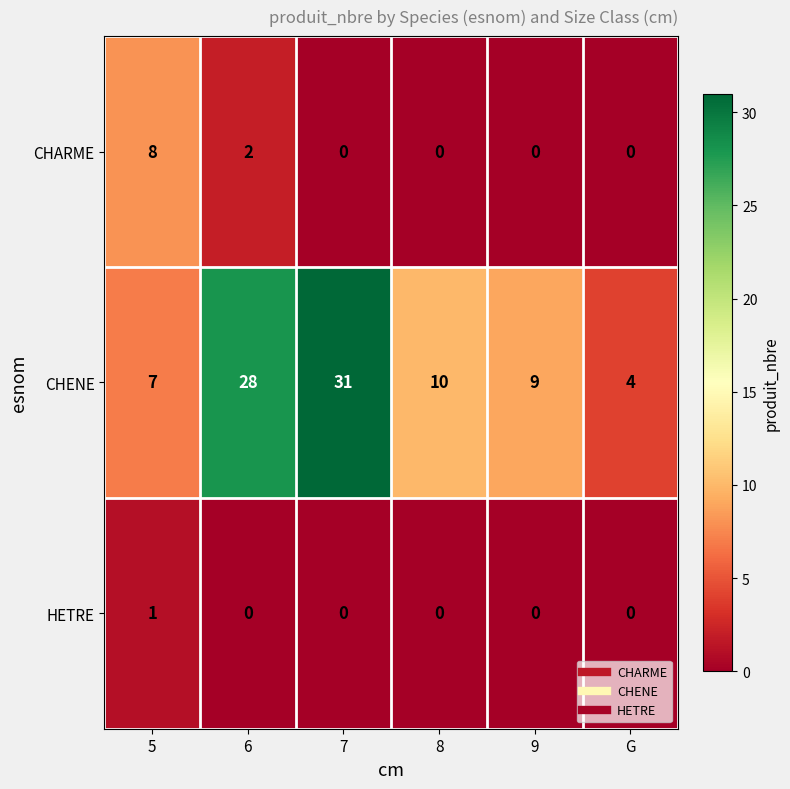

Reading right to left, what are all the values shown in this chart?

CHARME: 0	0	0	0	2	8
CHENE: 4	9	10	31	28	7
HETRE: 0	0	0	0	0	1